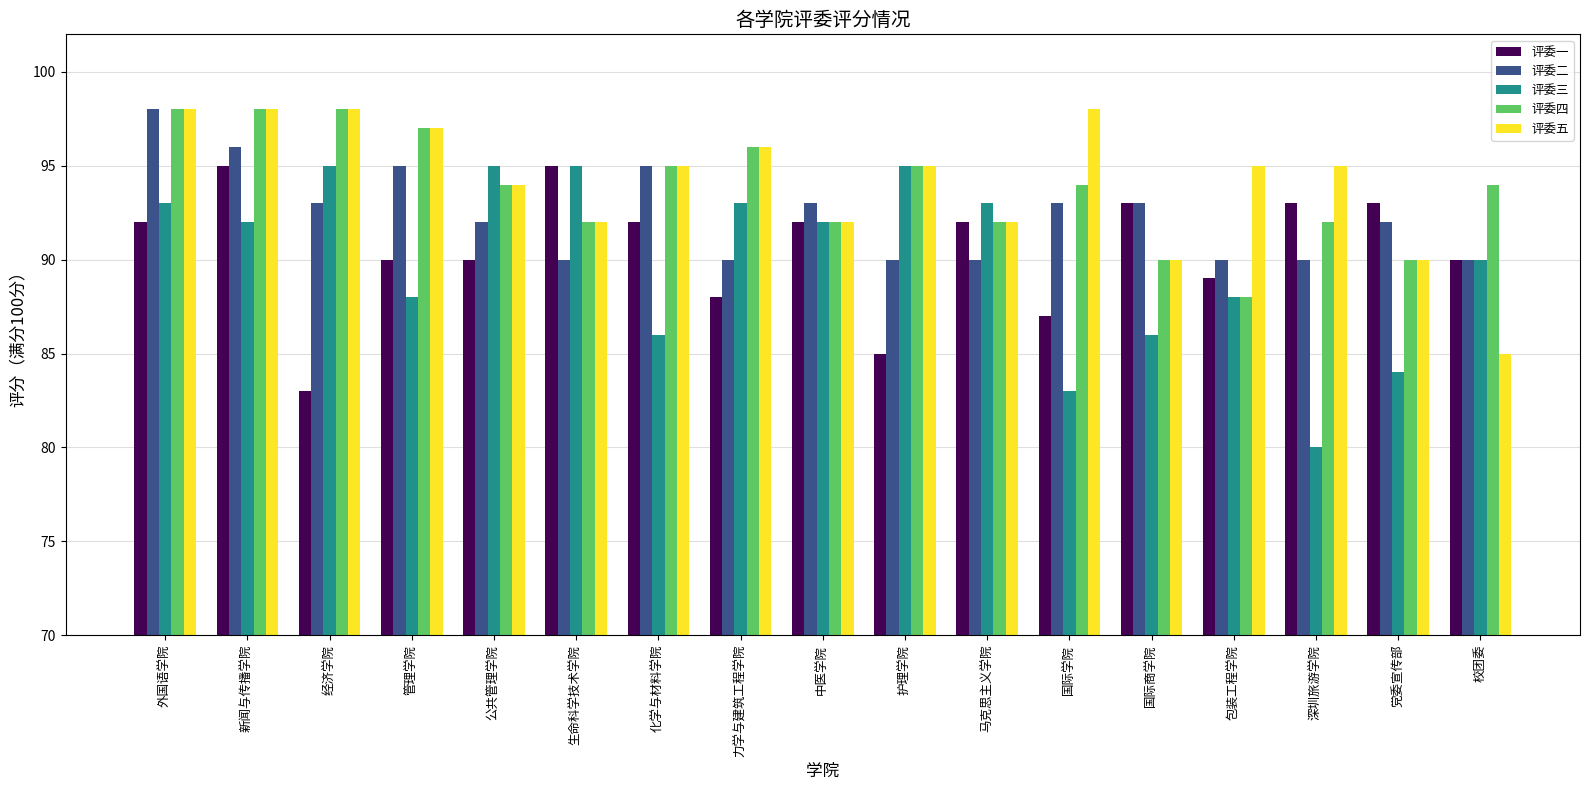

What is the maximum value shown in the chart?

98